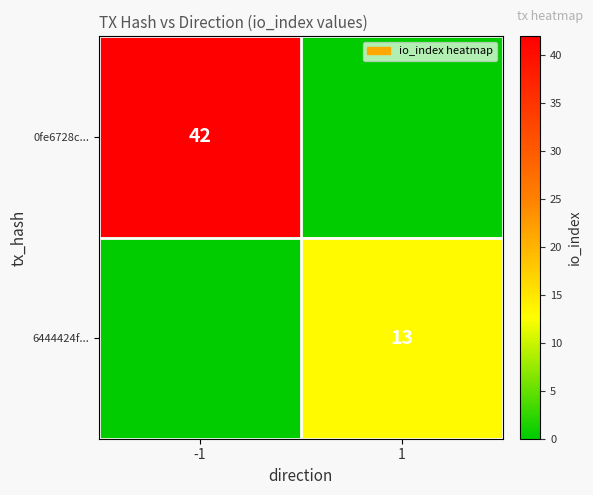

Is the value of 0fe6728c... at -1 greater than the value of 6444424f... at 1?

Yes